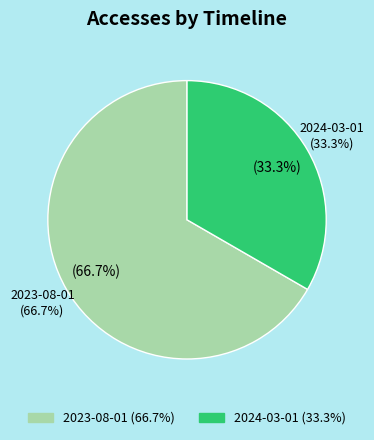

What percentage is NOT represented by 2024-01-01?

100.0%